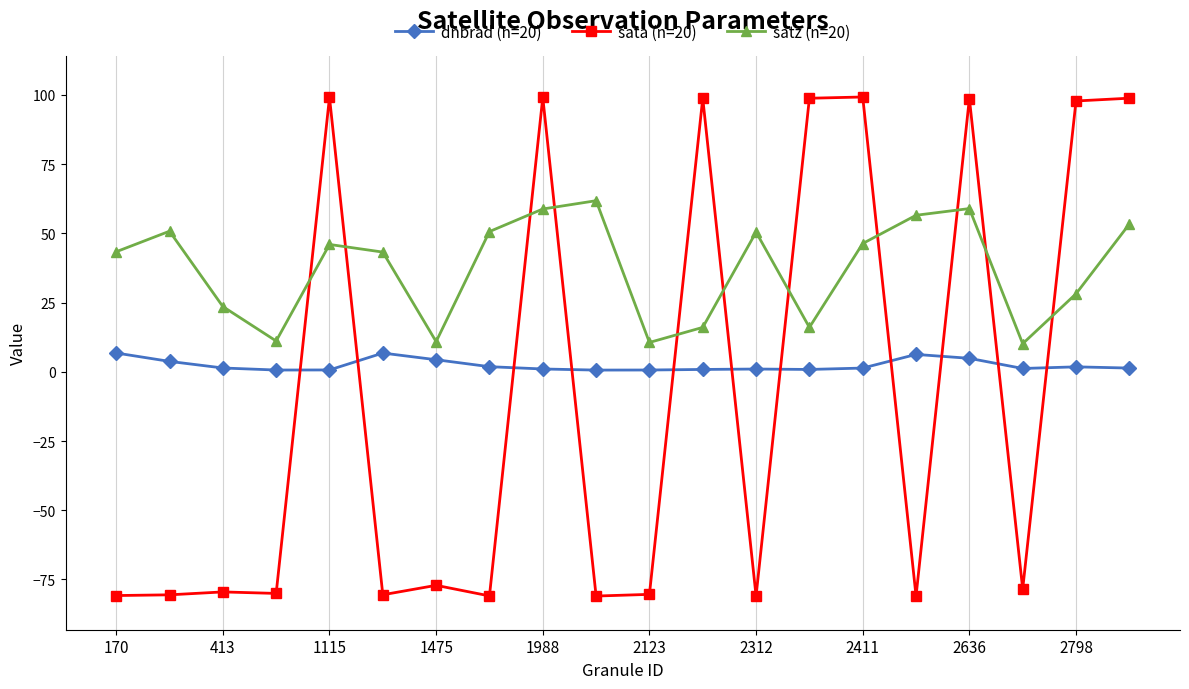

Which series has the widest spread of values?

sata (n=20)